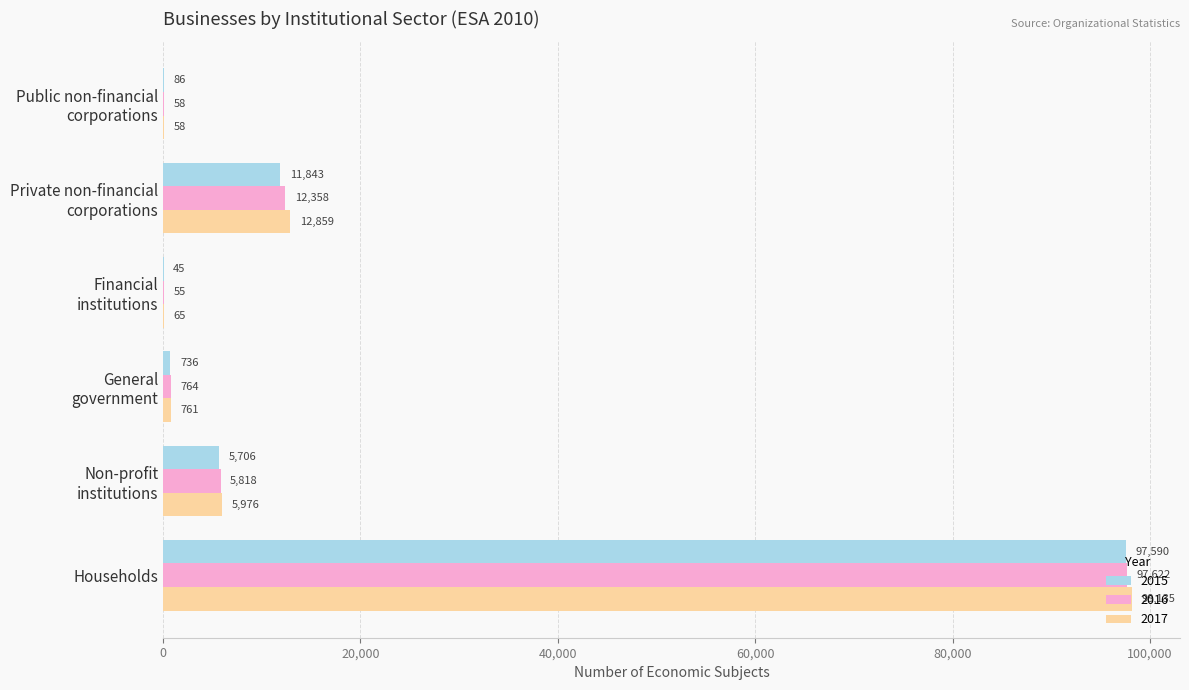

What is the sum of all 2015 values?

116006